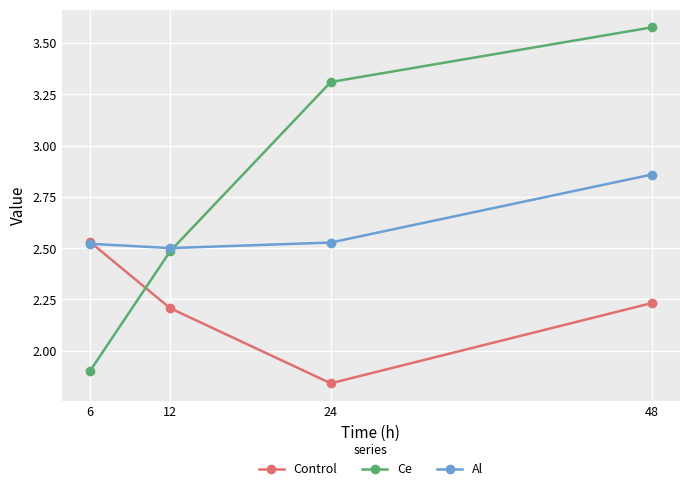

True or false: Control and Ce intersect in this chart.

True